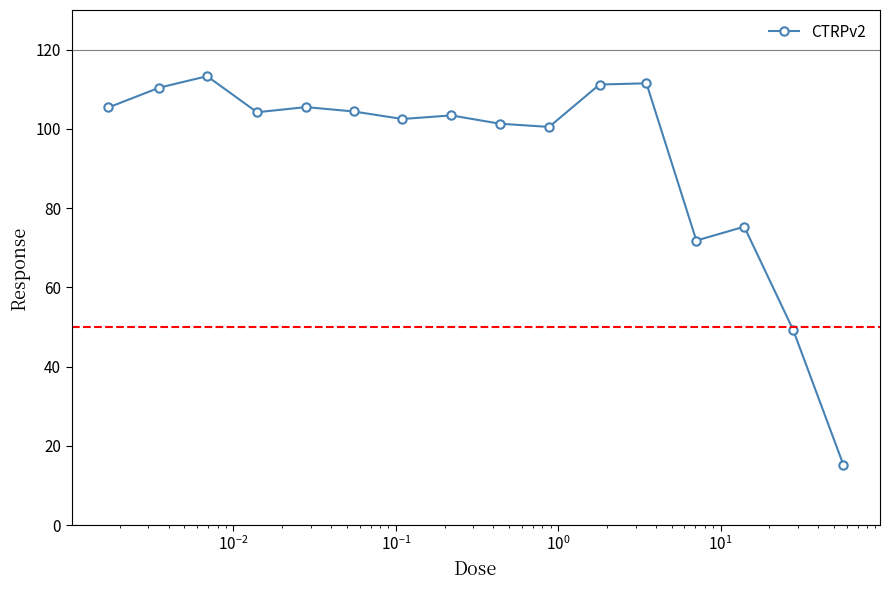

What is the value of the 10th point from the left?

100.5